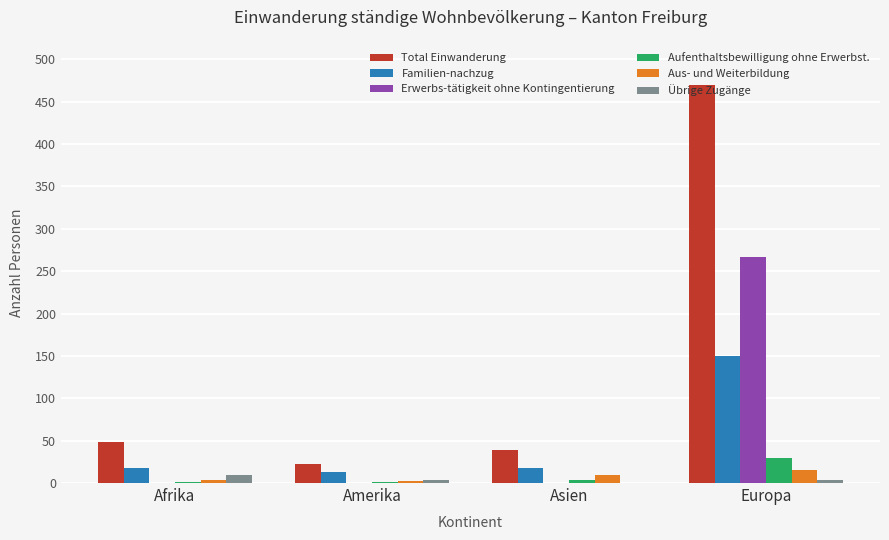

What is the maximum value shown in the chart?

470